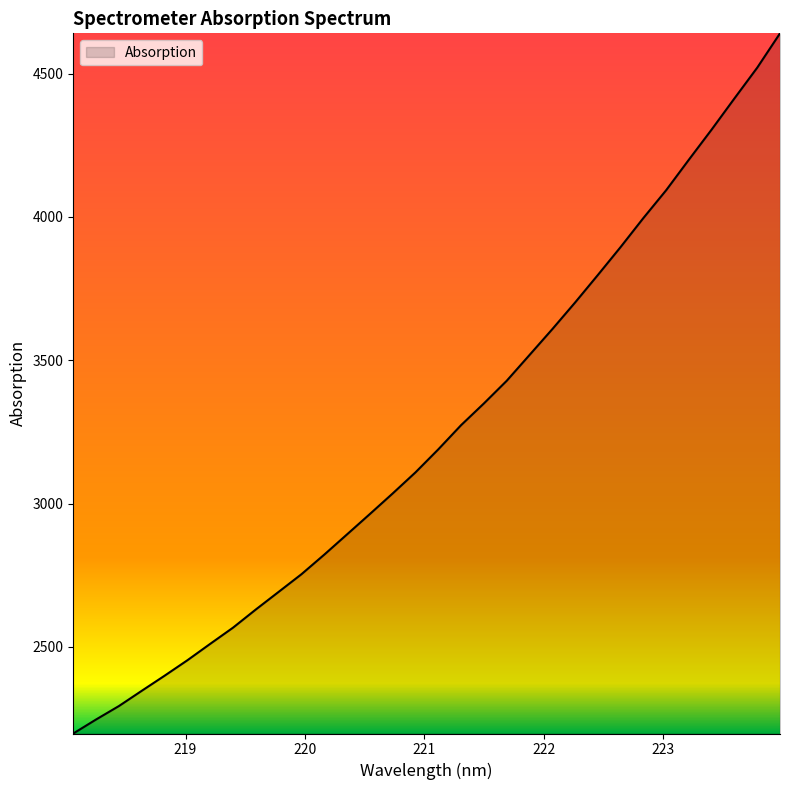

What is the difference between the second highest and second lowest values?

2273.9